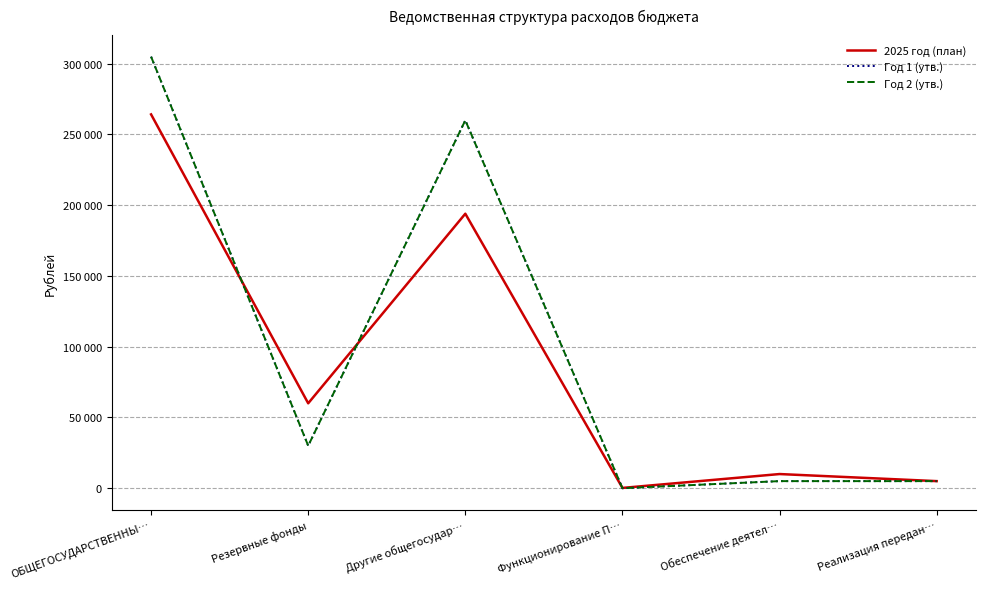

Does the chart display data point markers on the line(s)?

No